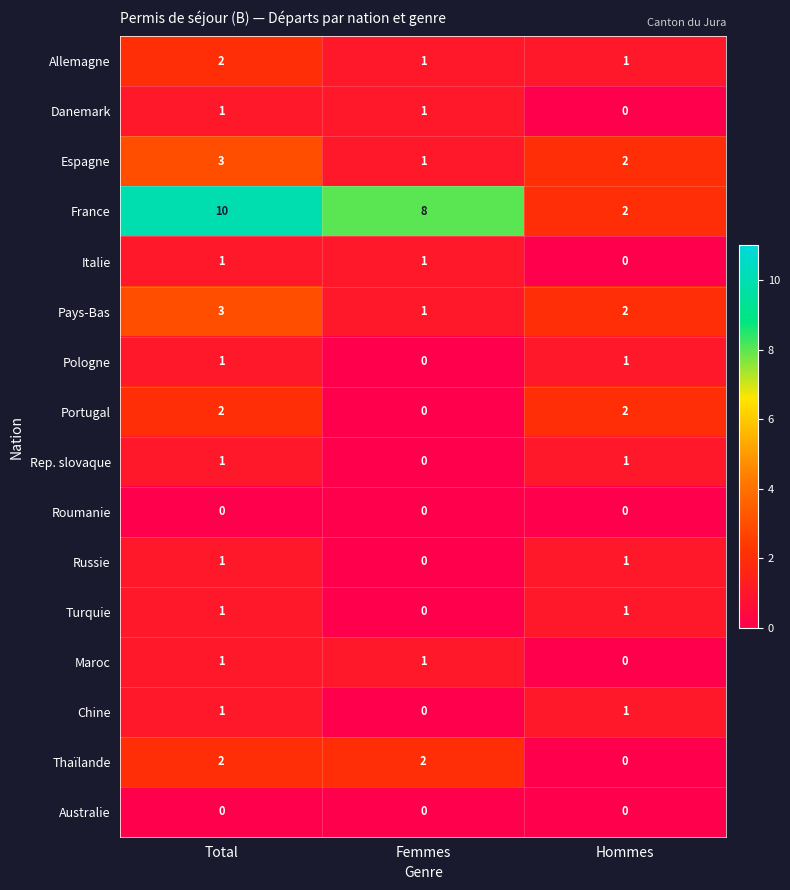

What is the sum of the Pays-Bas values at Total and Femmes?

4